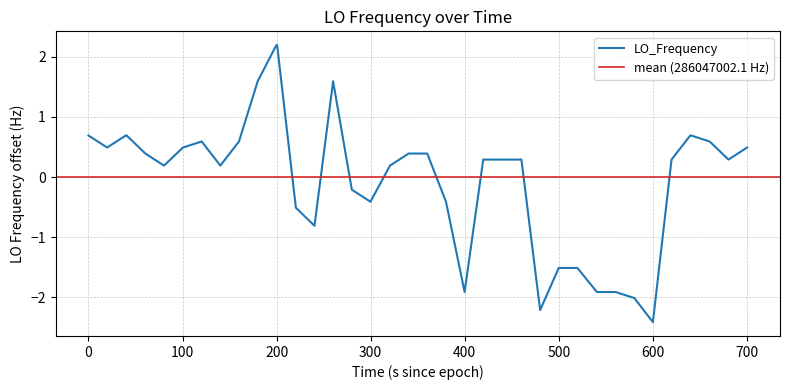

Does the chart have visible grid lines?

Yes